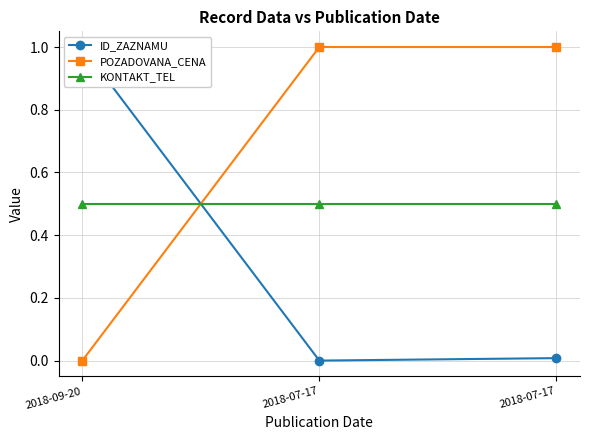

Read the POZADOVANA_CENA value at 2018-07-17.

1.0